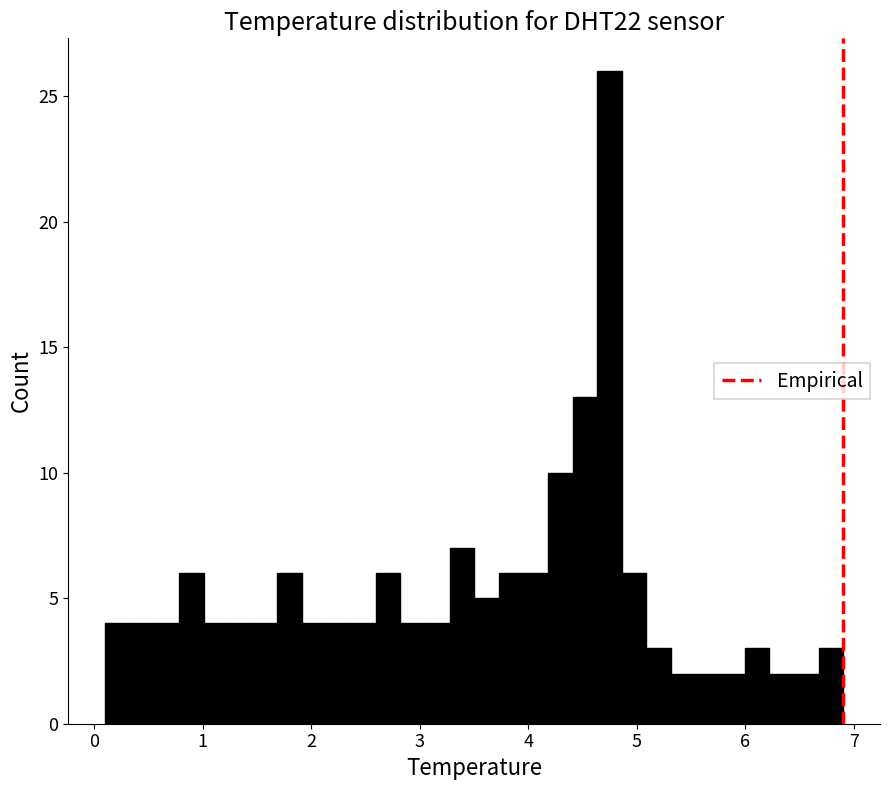

Read against the x-axis, roughly where is the centre of the tallest bar?

4.7